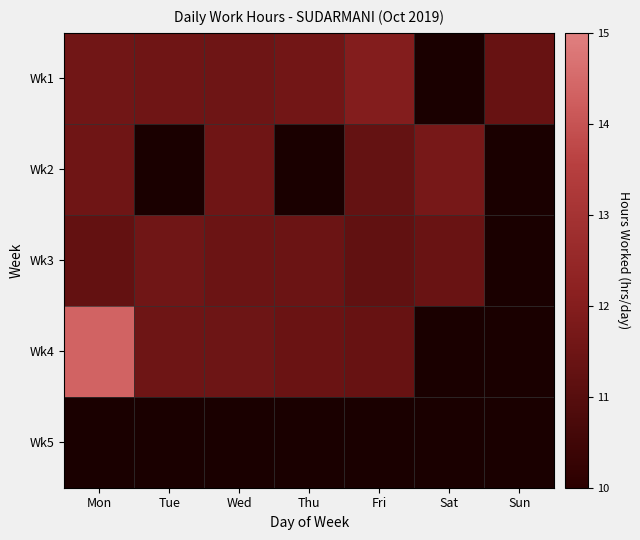

How many distinct data groups are displayed?

5